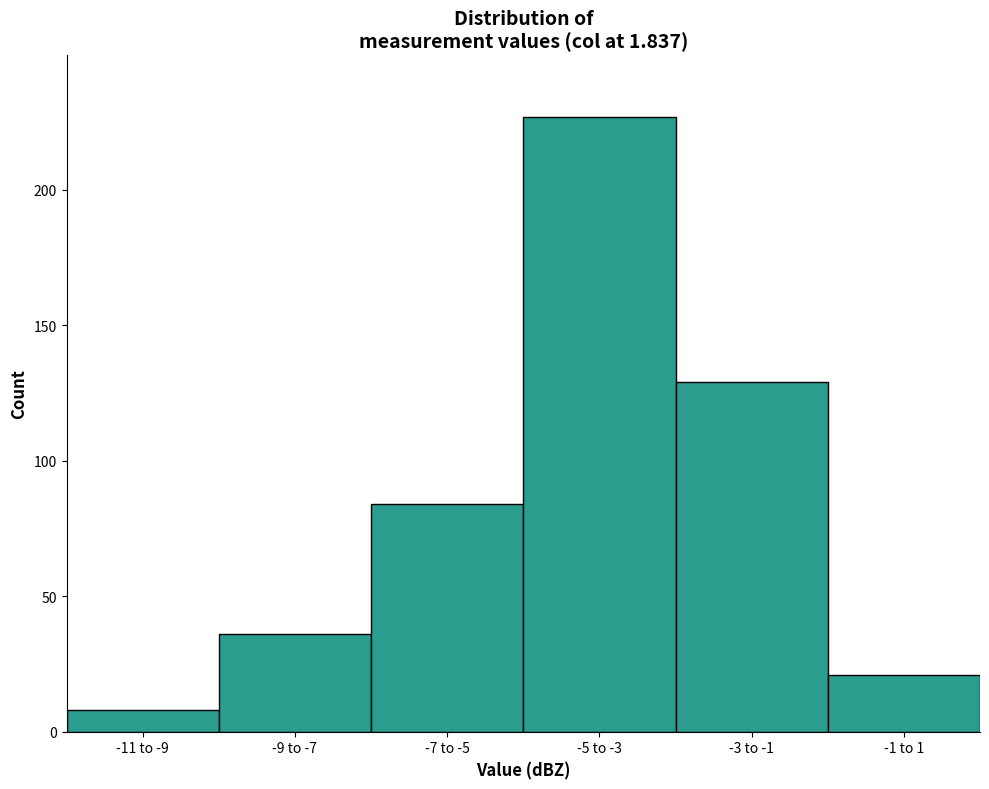

Reading left to right, what are all the values shown in this chart?

-11 to -9=8	-9 to -7=36	-7 to -5=84	-5 to -3=227	-3 to -1=129	-1 to 1=21